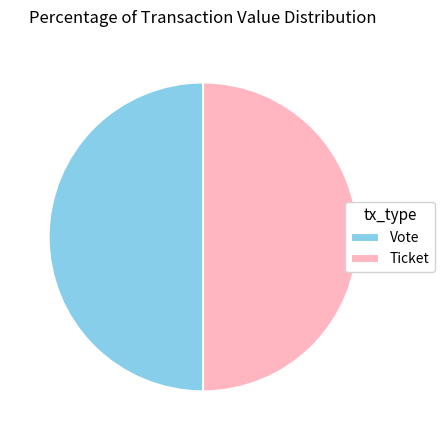

How many slices are in this pie chart?

2